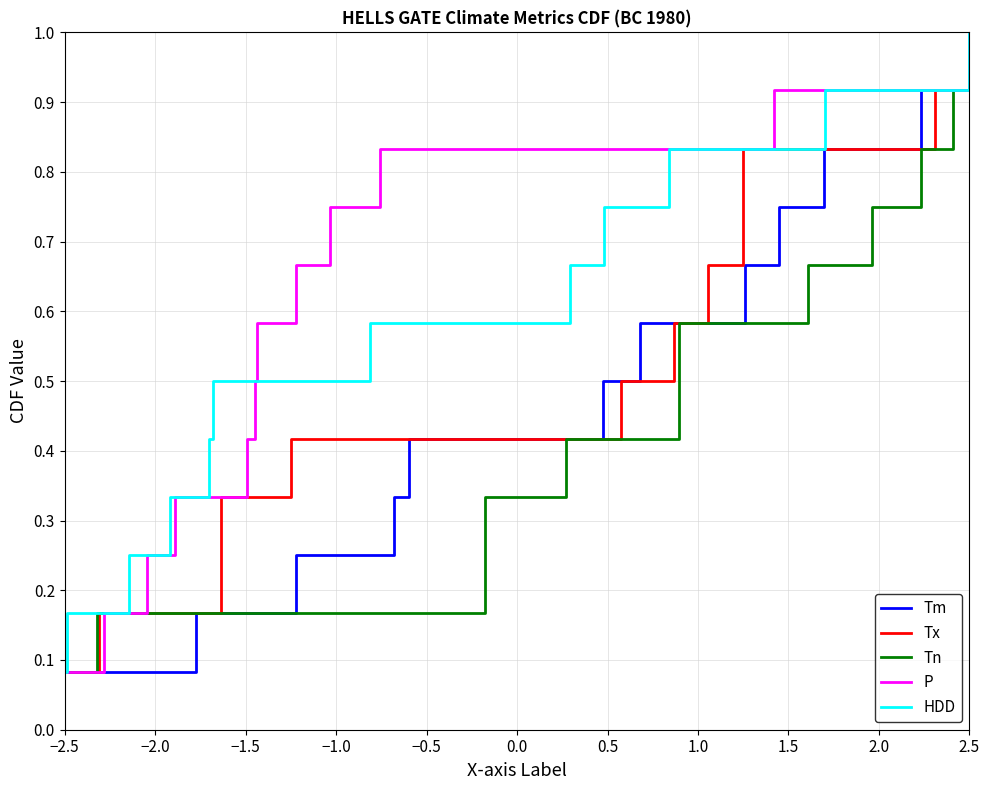

Which series has the largest range (max minus min)?

Tm